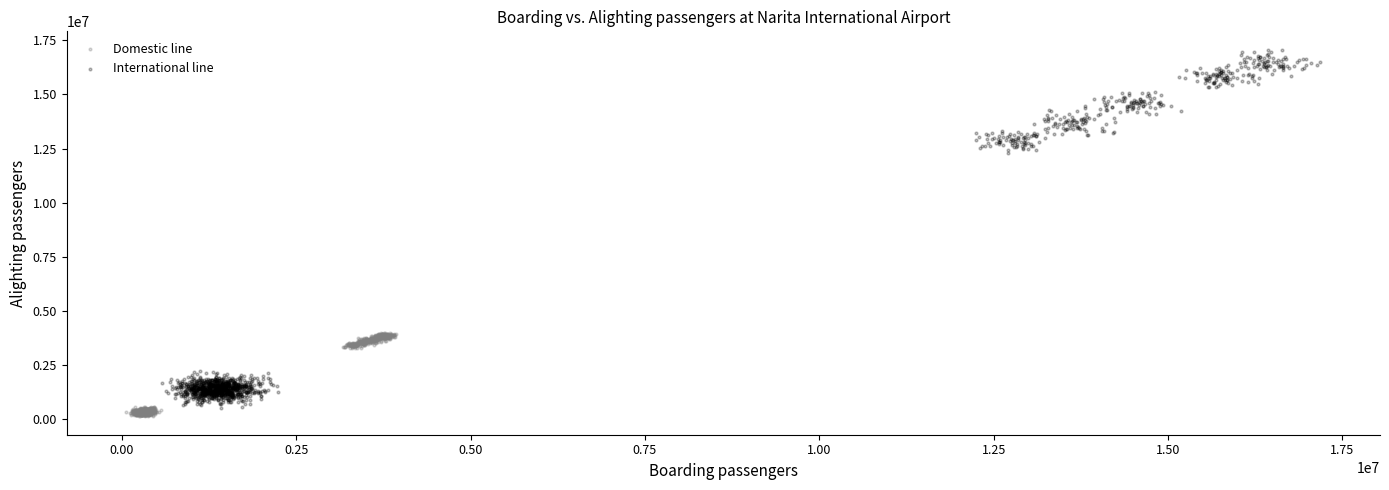

Which series reaches the maximum Y coordinate?

International line